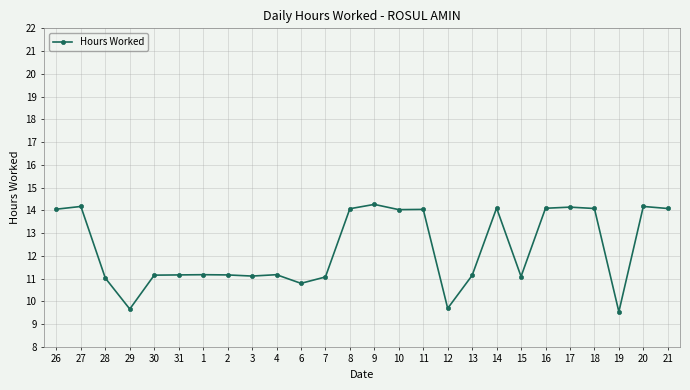

Between 19 and 18, which is larger?

18